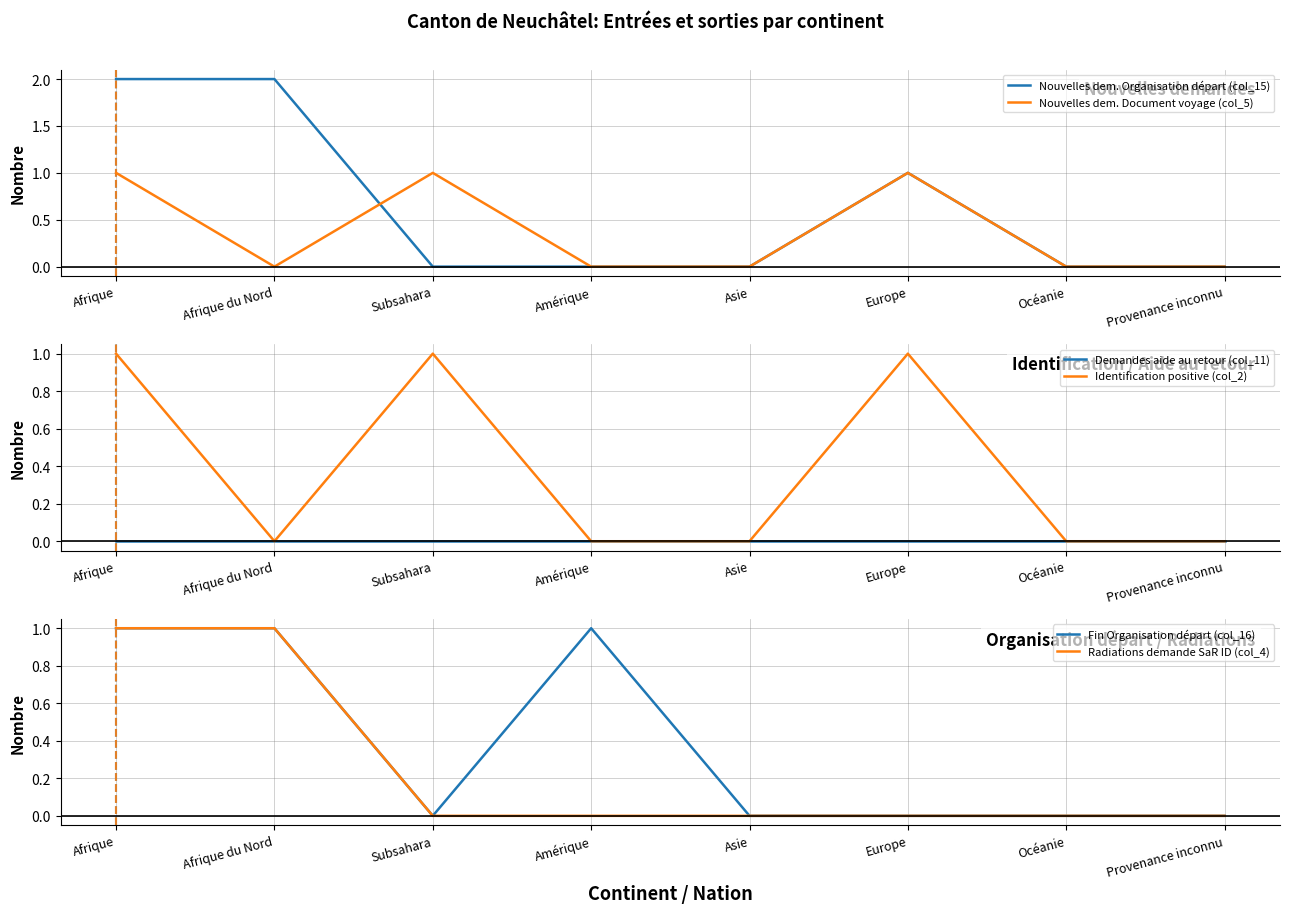

How many intersections are there between Radiations demande SaR ID (col_4) and Nouvelles dem. Document voyage (col_5)?

1